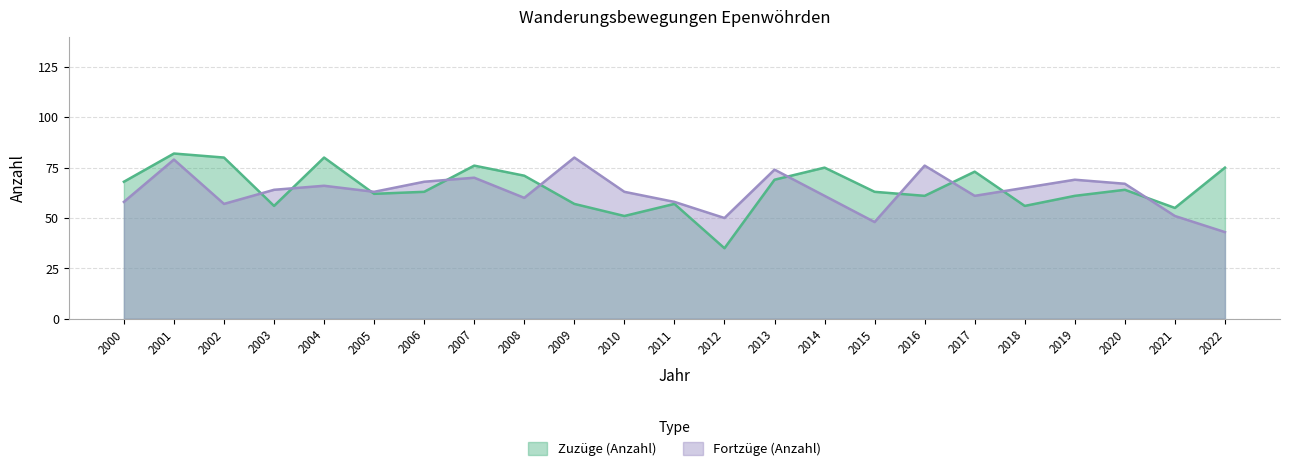

What is the sum of all Zuzüge (Anzahl) values?

1490